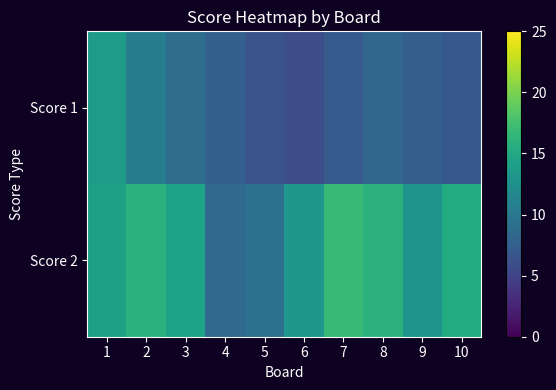

Rank the series by their maximum value, from highest to lowest.

Score 2, Score 1